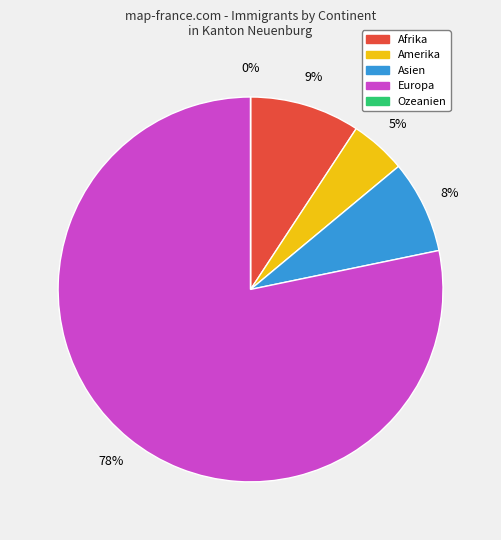

Rank the categories by value from lowest to highest.

Ozeanien, Amerika, Asien, Afrika, Europa